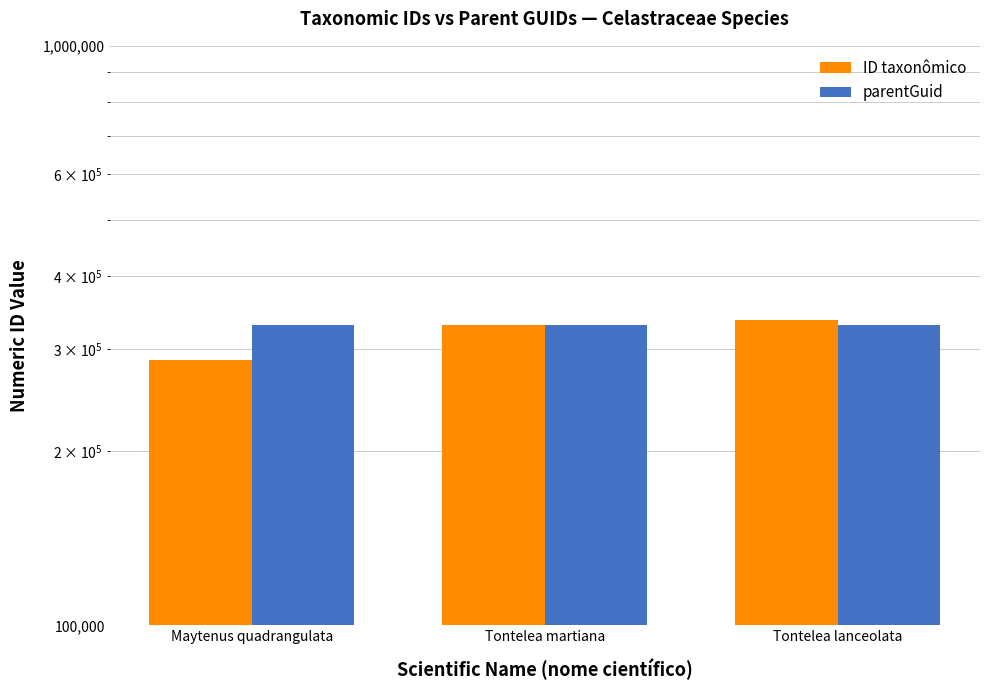

Is it true that ID taxonômico equals 586573 at Tontelea lanceolata?

False